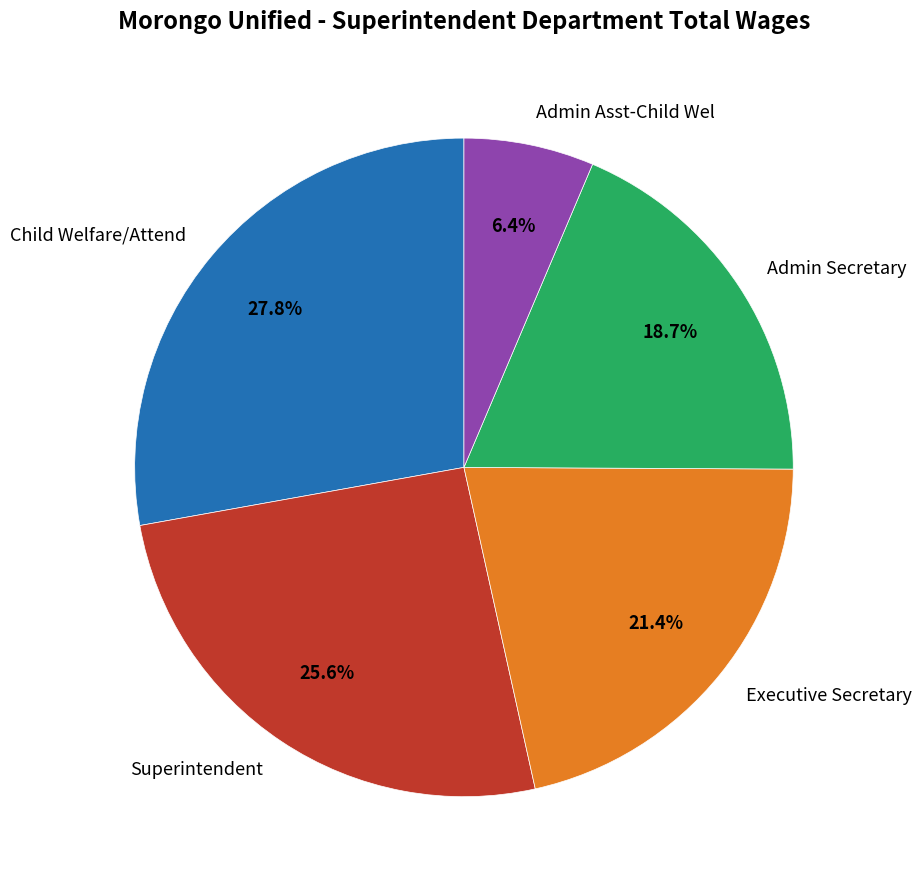

Is Admin Asst-Child Wel the majority of the pie?

No